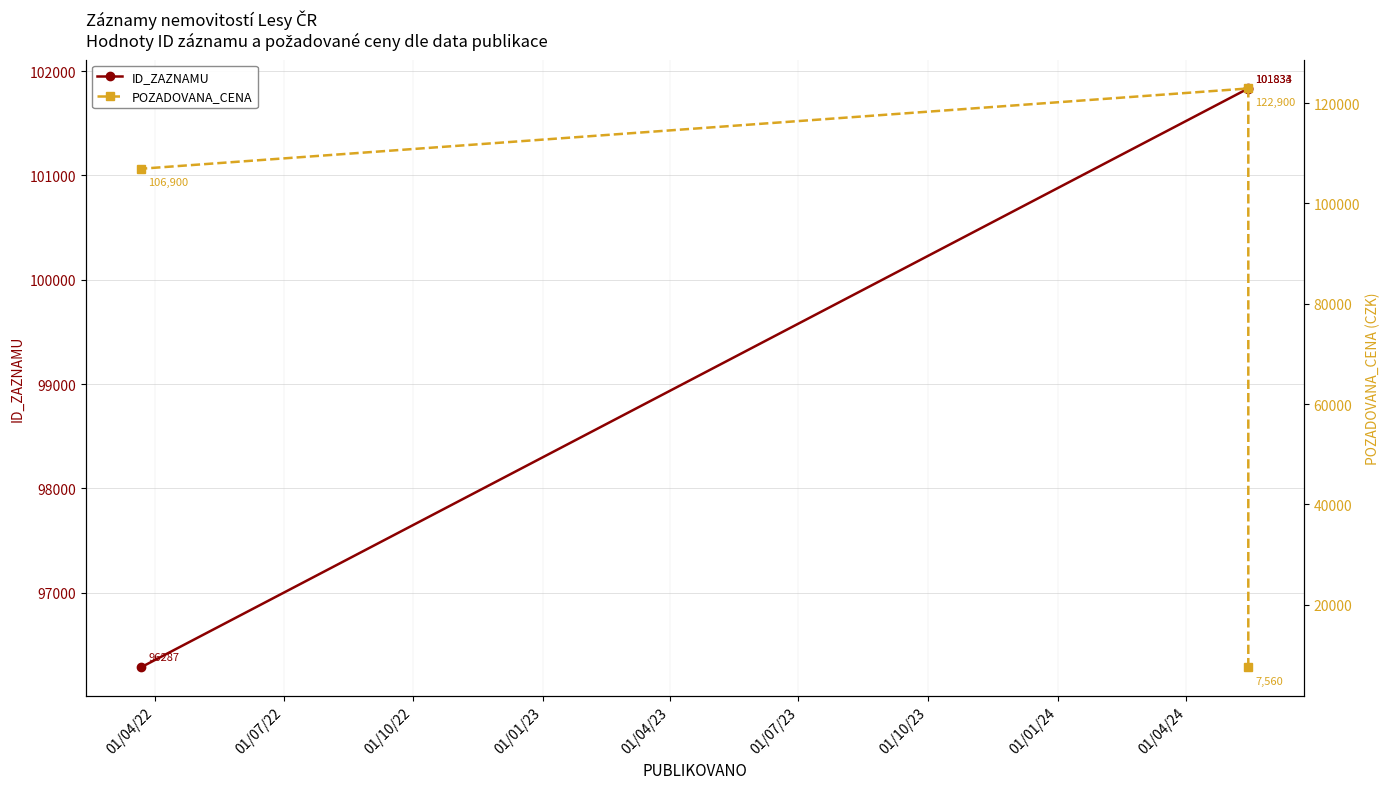

What is the difference between the POZADOVANA_CENA values at 01/04/22 and 01/10/22?

99340